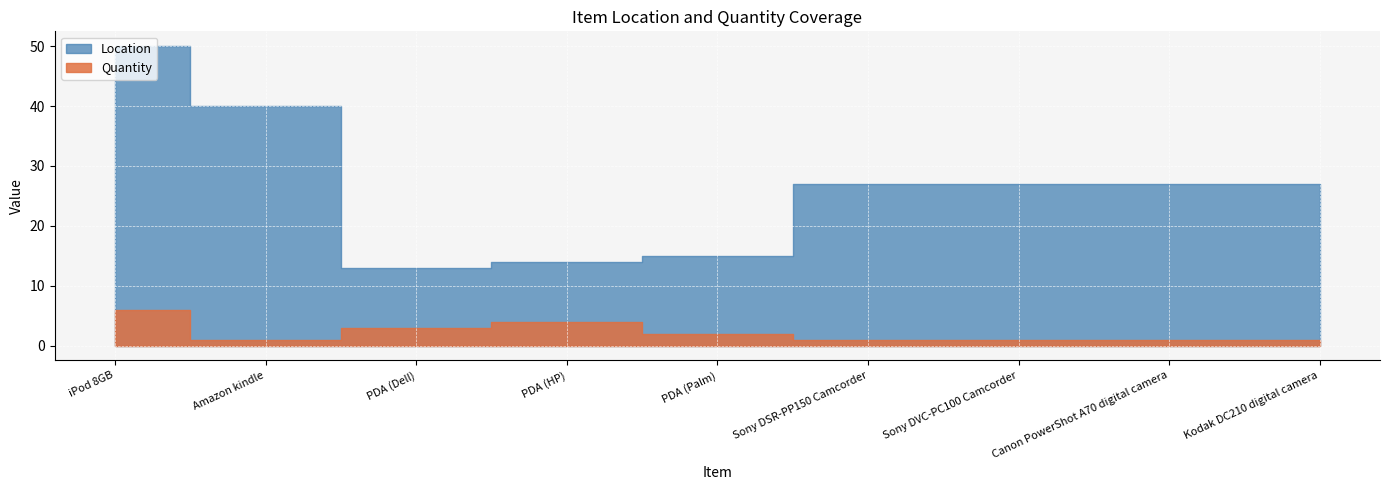

What is the highest value of the Location series?

50